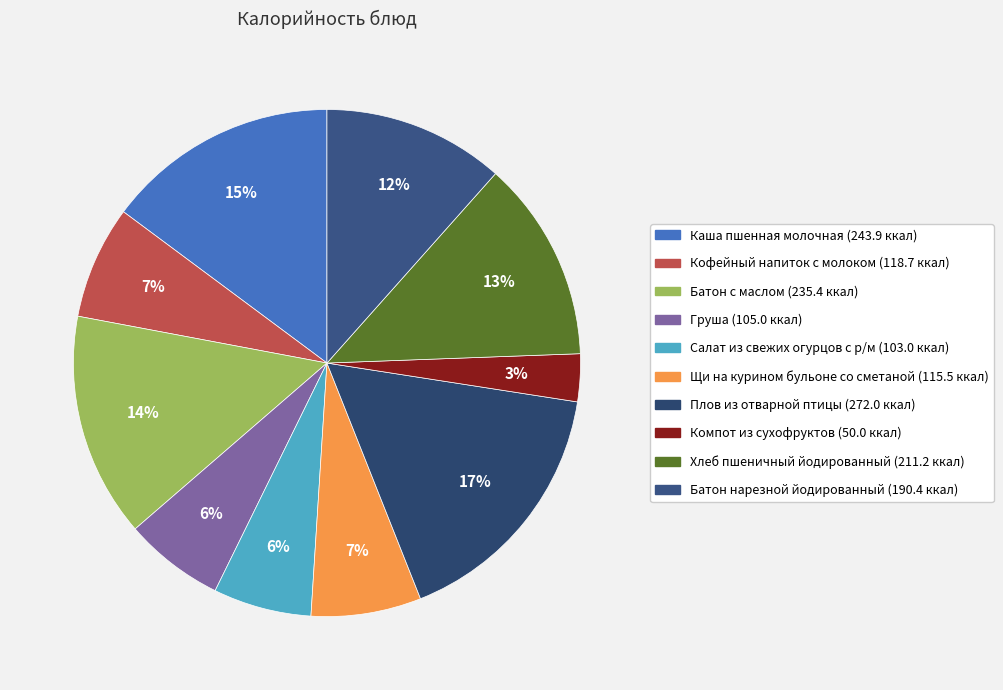

True or false: Хлеб пшеничный йодированный accounts for 13% of the total.

True